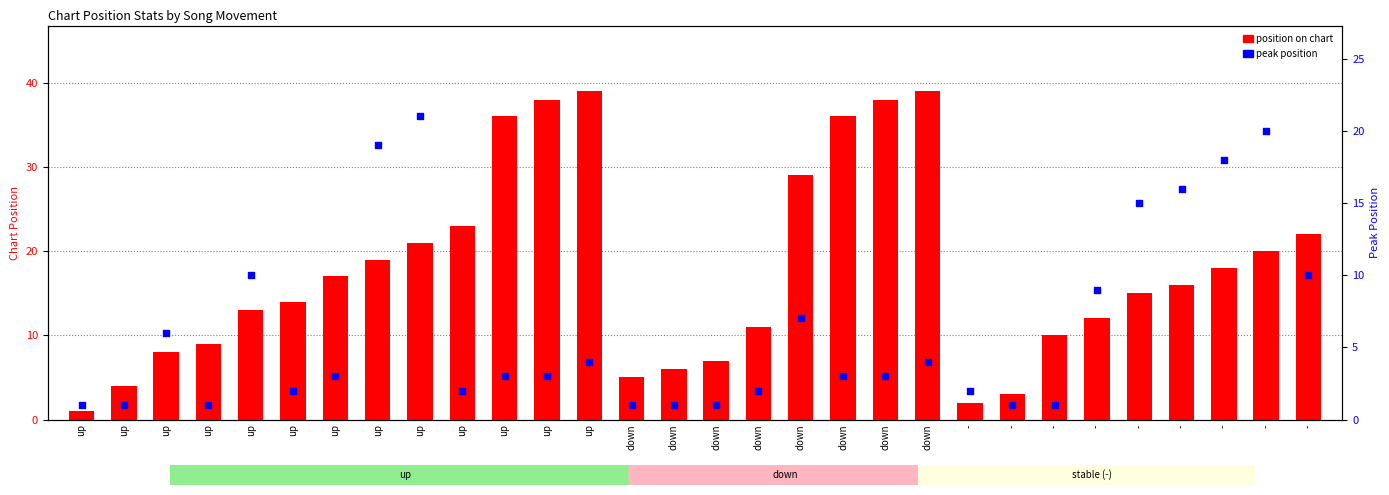

At how many categories does at least one series exceed 10?

20